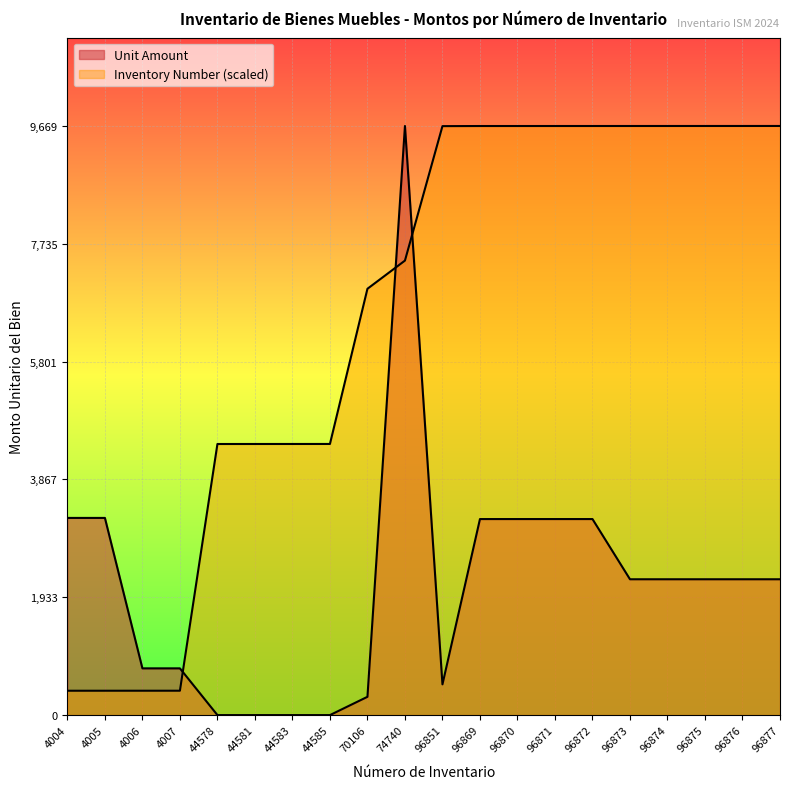

Reading left to right, extract all data points from this chart.

Unit Amount: 4004=3236.0	4005=3236.0	4006=767.0	4007=767.0	44578=0.0	44581=0.0	44583=0.0	44585=0.0	70106=300.0	74740=9669.0	96851=504.6	96869=3217.3	96870=3217.3	96871=3217.3	96872=3217.3	96873=2229.2	96874=2229.2	96875=2229.2	96876=2229.2	96877=2229.2
Inventory Number: 4004=399.6	4005=399.7	4006=399.8	4007=399.9	44578=4449.2	44581=4449.5	44583=4449.7	44585=4449.9	70106=6997.1	74740=7459.6	96851=9666.4	96869=9668.2	96870=9668.3	96871=9668.4	96872=9668.5	96873=9668.6	96874=9668.7	96875=9668.8	96876=9668.9	96877=9669.0